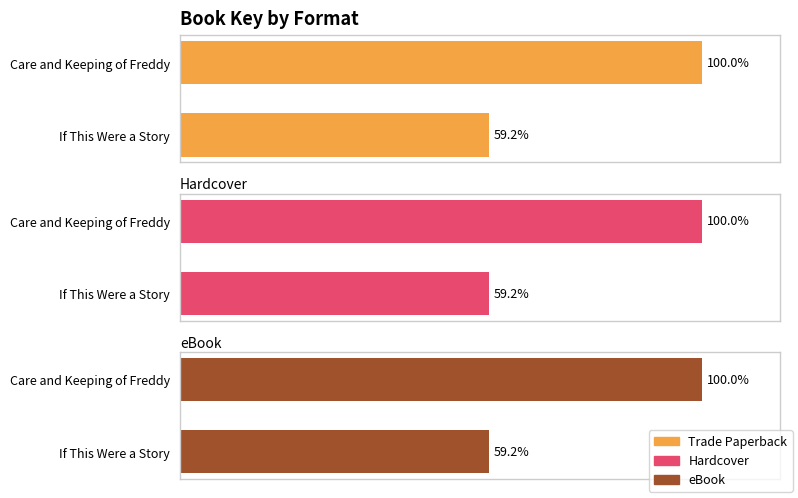

Reading right to left, what are all the values shown in this chart?

Trade Paperback: 59.2	100.0
Hardcover: 59.2	100.0
eBook: 59.2	100.0